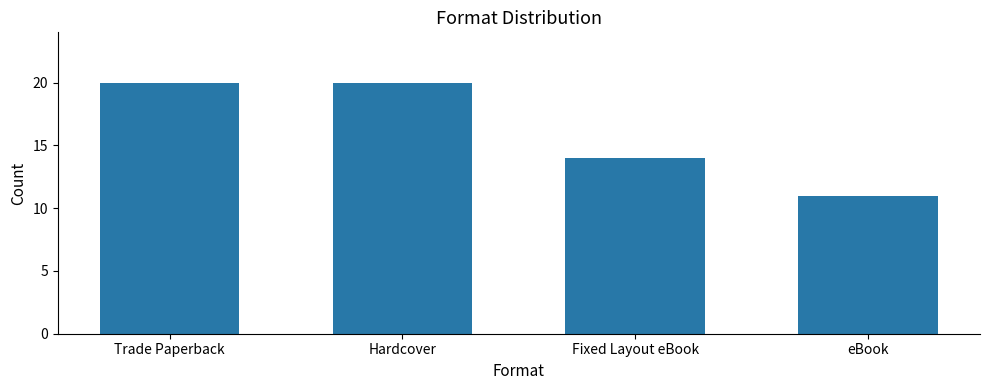

What is the sum of the values at Trade Paperback and Fixed Layout eBook?

34